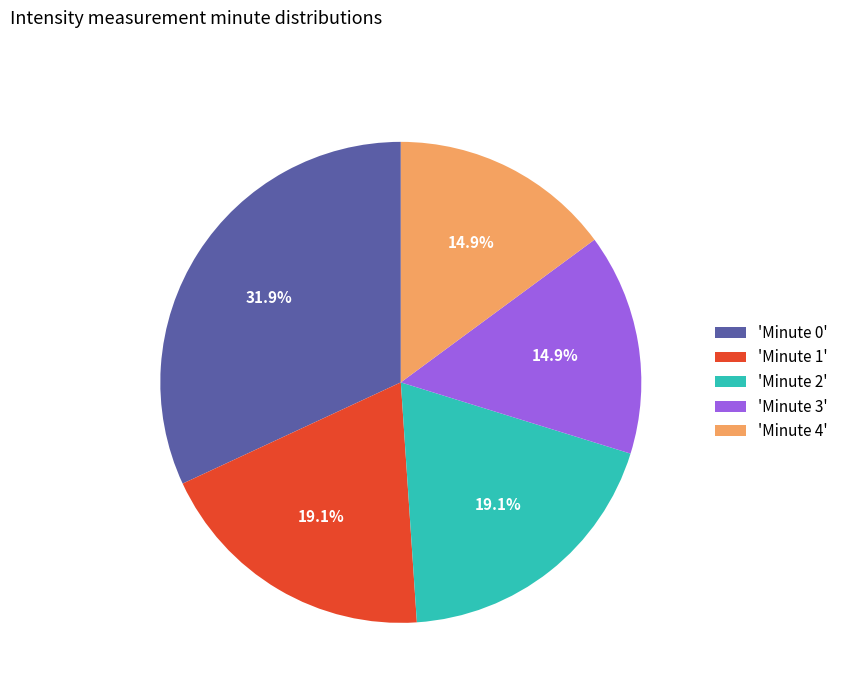

What percentage do 'Minute 1' and 'Minute 4' together represent?

34.0%